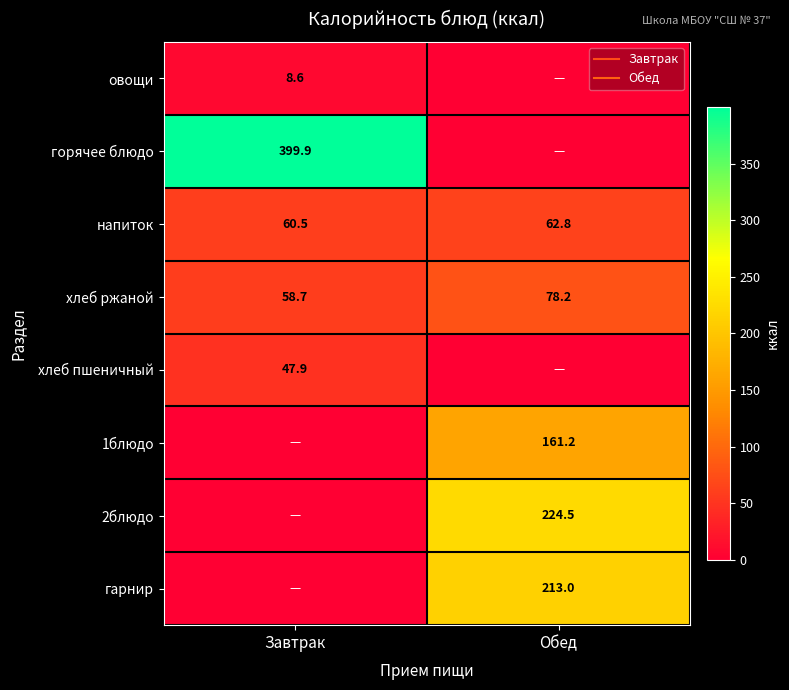

Count the number of data series in this chart.

8